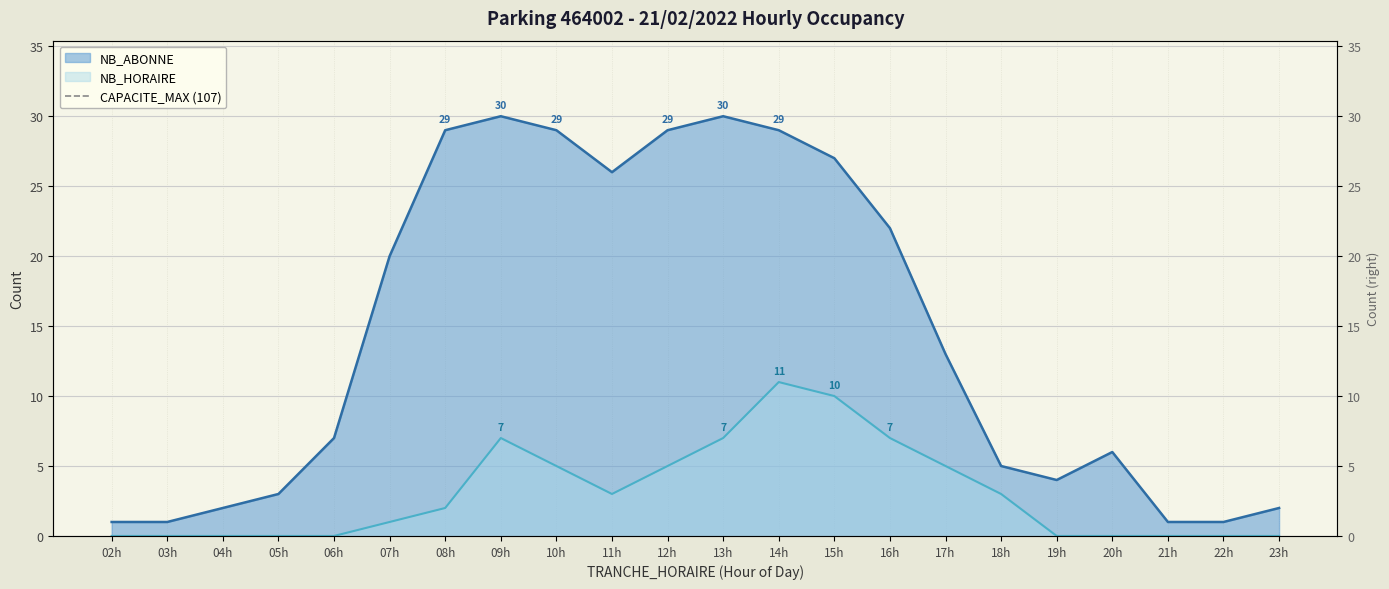

What is the value of the NB_ABONNE point at the 9th from the left?

29